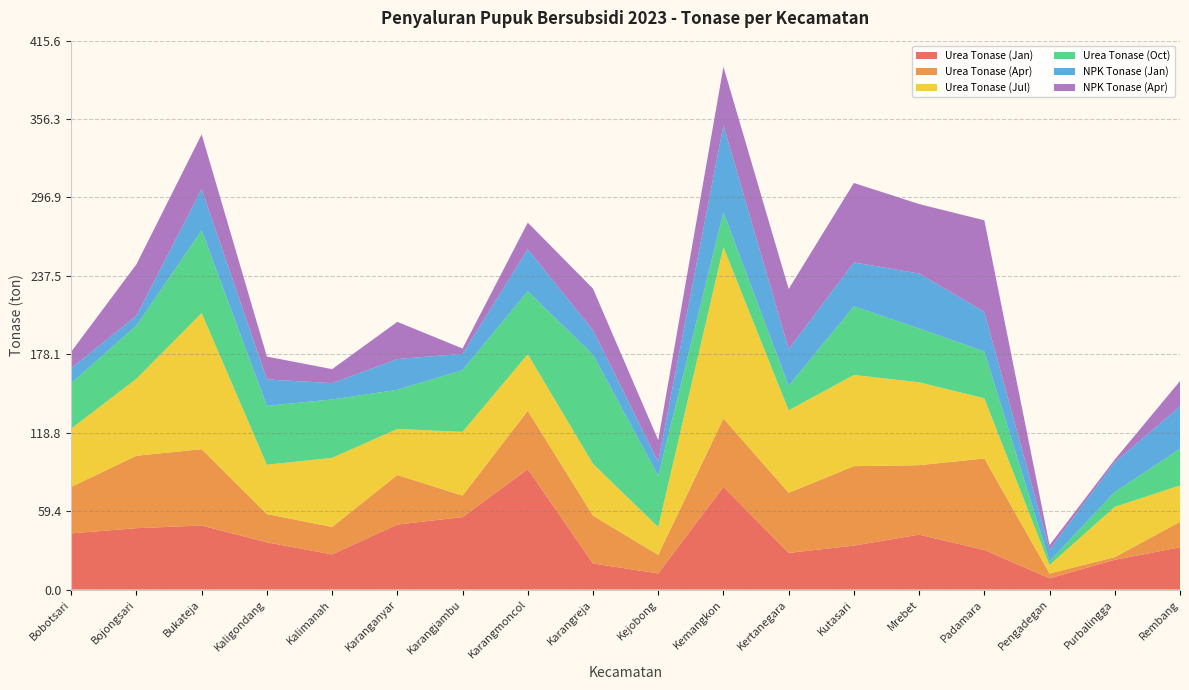

Reading left to right, extract all data points from this chart.

Urea Tonase (Jan): 42.5	46.5	48.5	35.8	26.6	49.2	54.9	91.2	19.8	12.2	77.7	27.7	33.3	41.6	30.0	8.6	22.5	32.0
Urea Tonase (Apr): 35.2	54.8	57.8	21.4	20.8	37.5	16.2	44.2	36.2	14.0	51.8	45.6	60.1	52.6	69.3	3.6	2.0	19.3
Urea Tonase (Jul): 44.2	58.3	103.1	37.4	52.3	34.9	48.3	42.8	39.3	21.1	129.7	62.4	69.1	62.8	45.5	6.5	38.0	27.5
Urea Tonase (Oct): 34.4	40.2	62.7	44.6	44.2	29.7	46.8	47.7	82.6	38.8	26.3	18.6	51.9	40.8	35.5	2.9	11.3	27.8
NPK Tonase (Jan): 11.2	7.6	31.2	20.0	12.4	23.3	12.3	31.8	18.5	10.8	66.0	27.7	33.3	41.6	30.0	8.6	22.5	32.0
NPK Tonase (Apr): 12.6	38.9	41.4	17.3	10.6	28.2	4.0	20.2	31.5	16.2	44.2	45.6	60.1	52.6	69.3	3.6	2.0	19.3